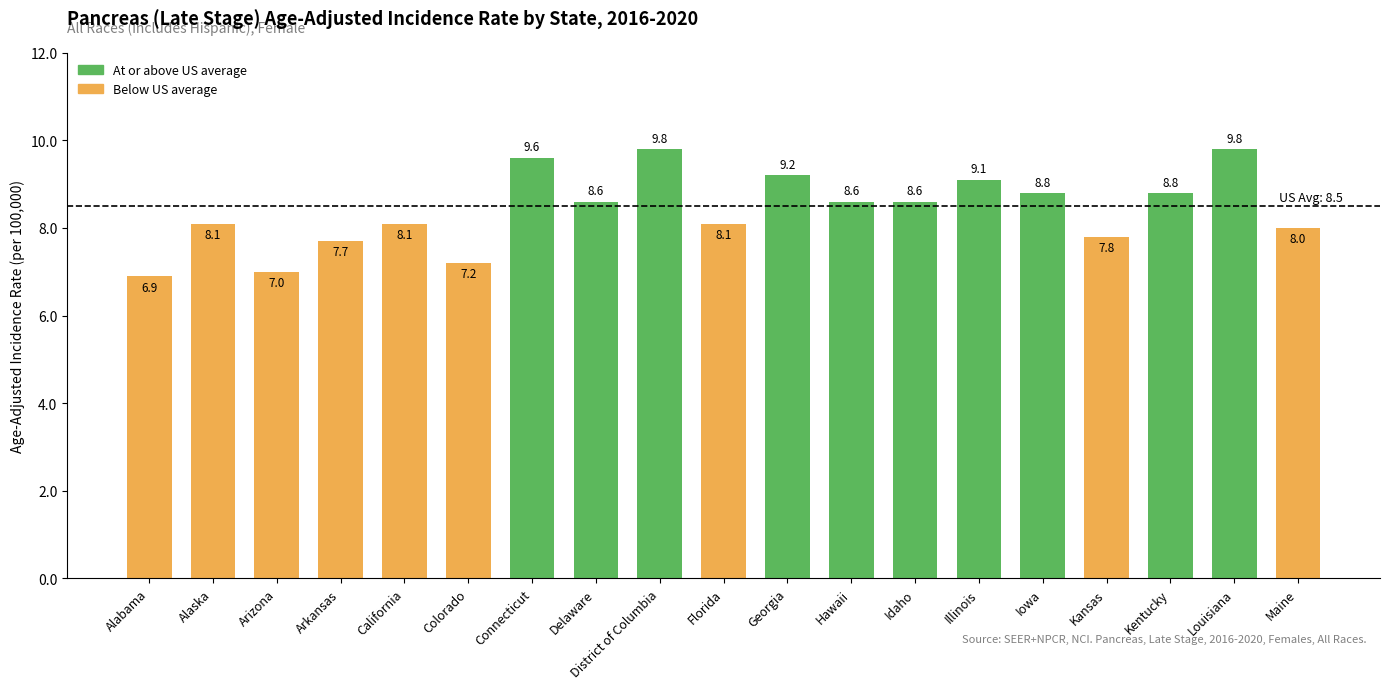

Where is the data nearest to the value 8?

Maine